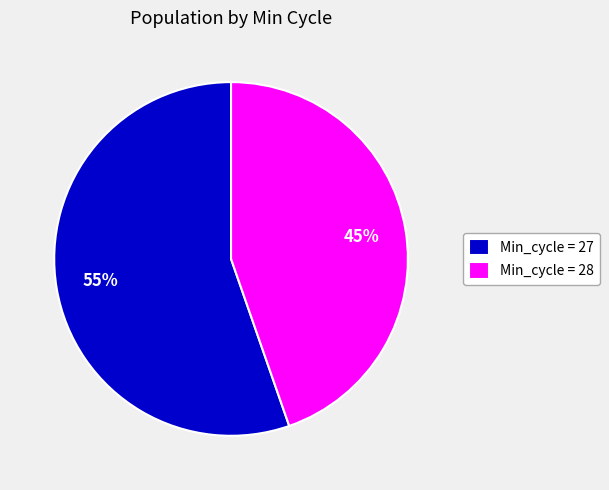

What percentage is the Min_cycle = 27 slice, to the nearest percent?

55%